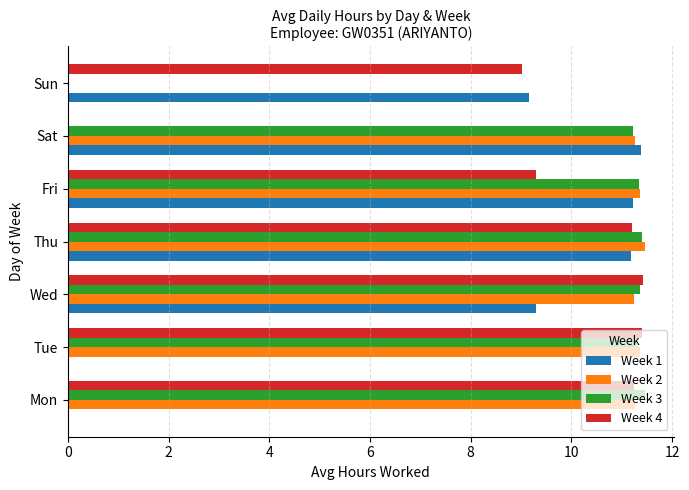

What is the sum of all Week 4 values?

63.6